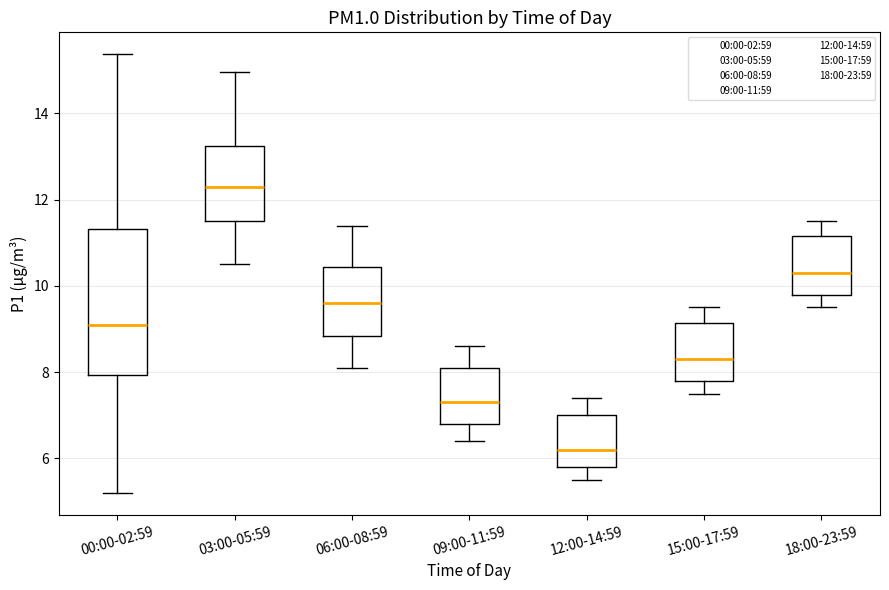

Which box is the tallest, from its lower edge to its upper edge?

00:00-02:59